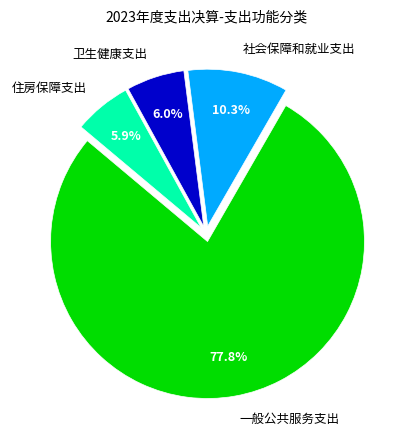

Does 一般公共服务支出 account for over 50% of the chart?

Yes